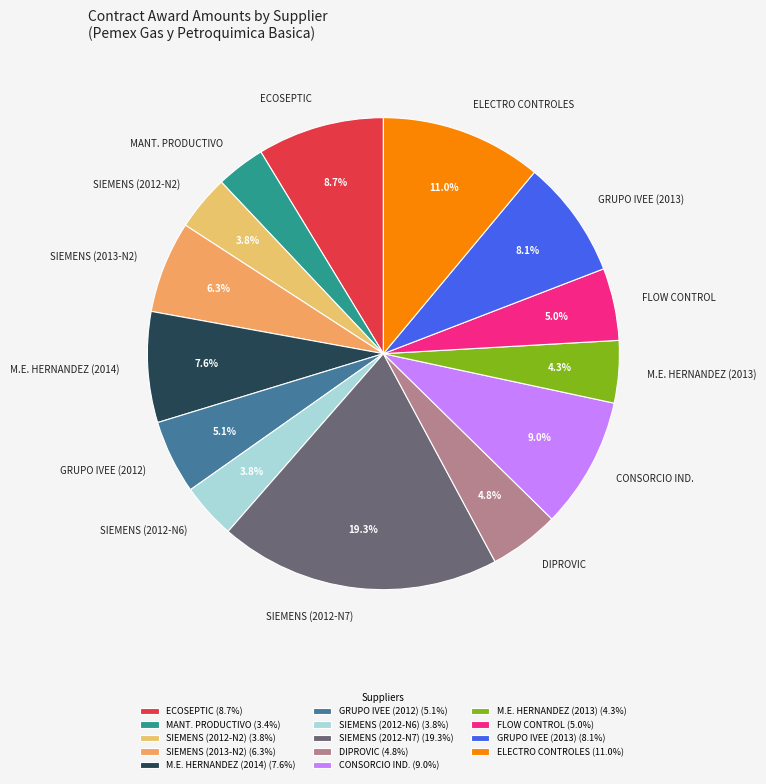

Is there a majority slice in this chart?

No